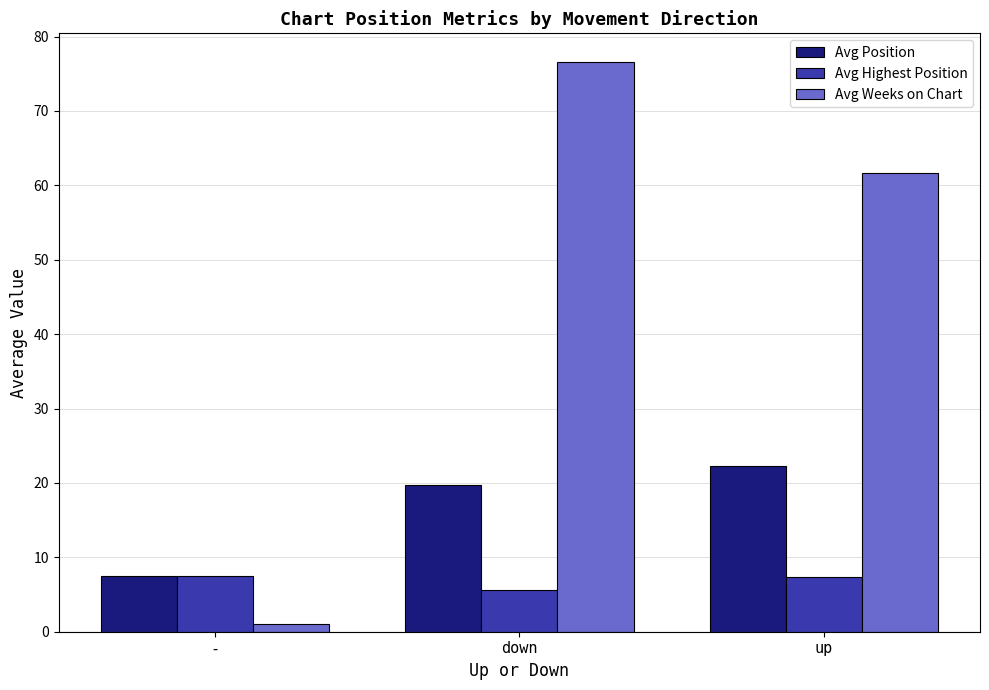

At which category is the sum across all series the highest?

down